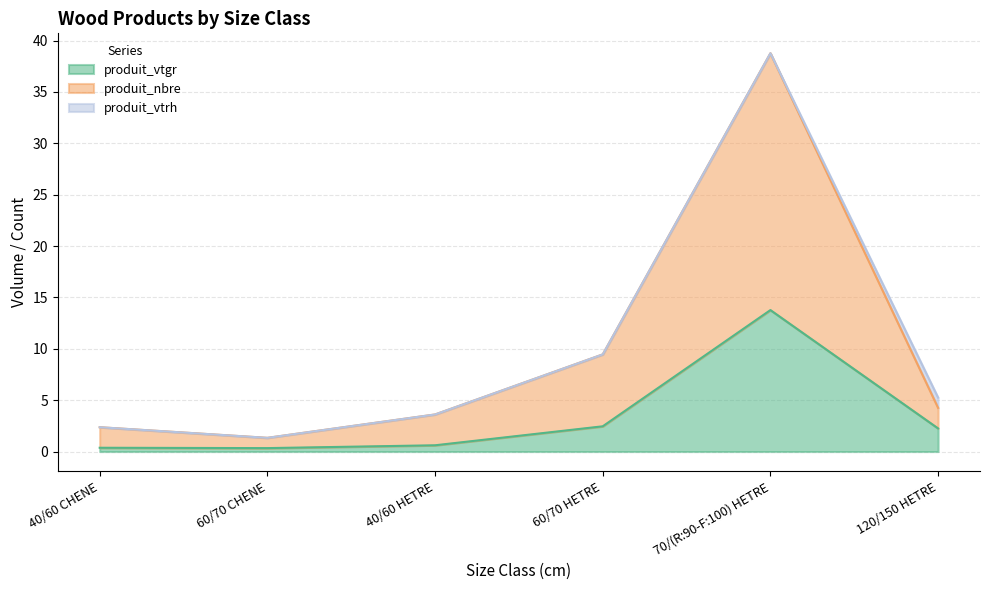

True or false: produit_nbre has more than 0 points higher than both neighbors.

True